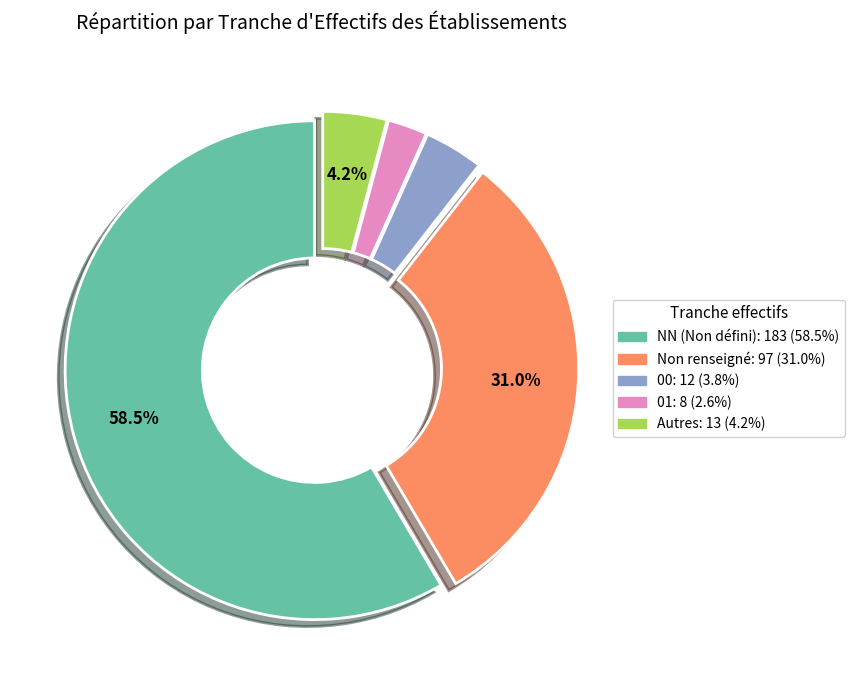

Count the number of slices in the pie.

5